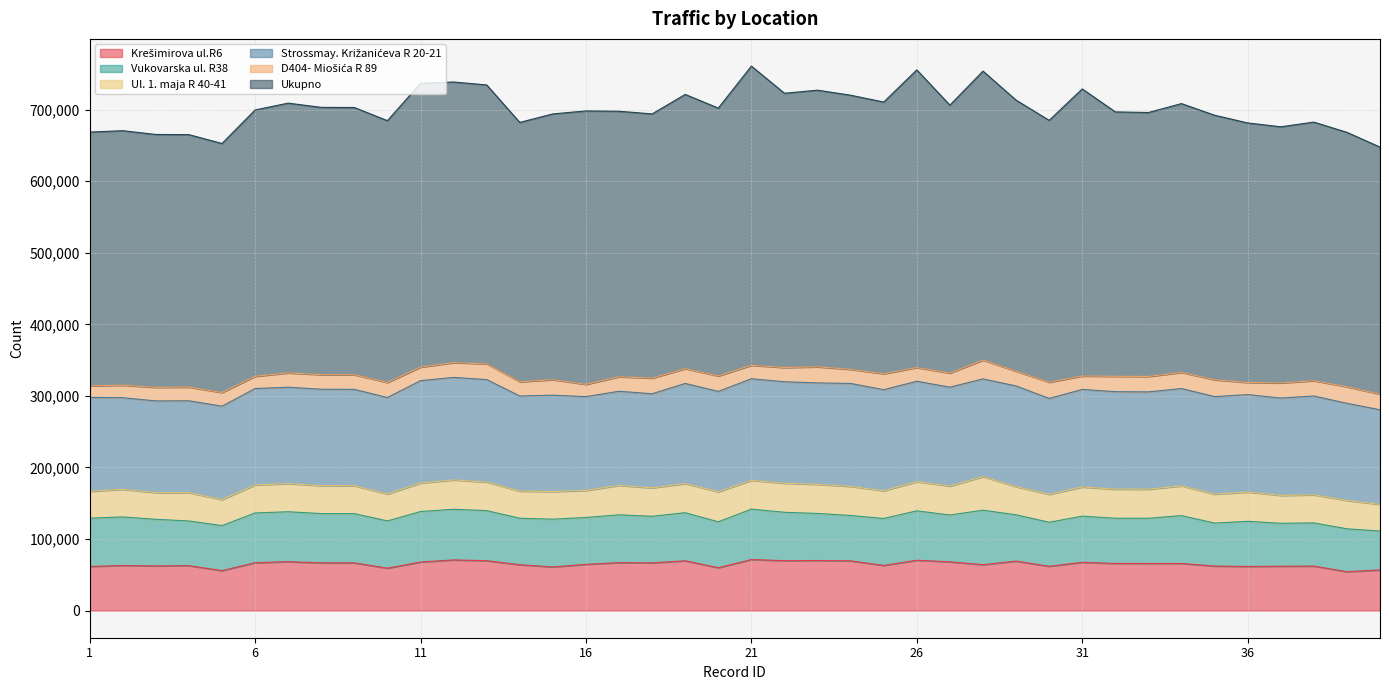

Reading left to right, what are all the values shown in this chart?

Krešimirova ul.R6: 61552	62868	62316	62699	55734	66771	68222	66586	66548	59150	67754	70712	69625	63959	60891	64566	66919	66593	69494	59783	71221	69684	69873	69394	63023	70265	68013	64047	69050	61785	67327	65773	65731	65719	62165	61538	61909	62105	54227	56663
Vukovarska ul. R38: 67527	67897	65169	62418	62911	69551	69817	68885	68860	66055	70574	70778	69970	64996	66787	65449	66825	65100	67186	64141	70473	67581	65757	63408	65626	69051	65450	76146	64690	61553	64568	63198	63177	66930	60033	63096	59962	60345	59959	54393
Ul. 1. maja R 40-41: 37434	38605	37279	39617	36399	39260	39362	39069	39026	37710	39907	41011	39945	38034	38561	37865	41109	39834	40725	42065	40300	40694	40669	40718	38729	40812	40424	47007	39377	39039	40795	40640	40562	41590	40465	40971	38998	39246	39650	37271
Strossmay. Križanićeva R 20-21: 131346	128060	128199	128379	130559	134653	134711	134736	134693	134741	143050	143294	143250	132821	134685	131077	131594	131445	139987	140277	141935	141775	141833	143841	141261	140315	138291	136486	140752	134041	136324	136267	136124	136038	136276	136168	136049	138156	135774	132228
D404- Miošića R 89: 16179	17465	18964	19124	19100	17108	20055	20370	20386	21061	18904	20726	21947	19922	21722	17163	20291	21881	20641	21564	18872	19894	22482	19699	22258	19134	19658	26380	20554	22611	18718	21479	21550	22540	23600	16956	21175	21367	23132	21782
Ukupno: 354711	355764	353499	352919	348066	372306	377023	373629	373570	365983	396788	392218	389889	362499	371501	382175	371114	369288	383337	374428	418146	383382	386679	383200	379821	416108	374531	403909	378976	366102	401309	369591	368947	375736	369740	362787	358045	361451	355637	345427